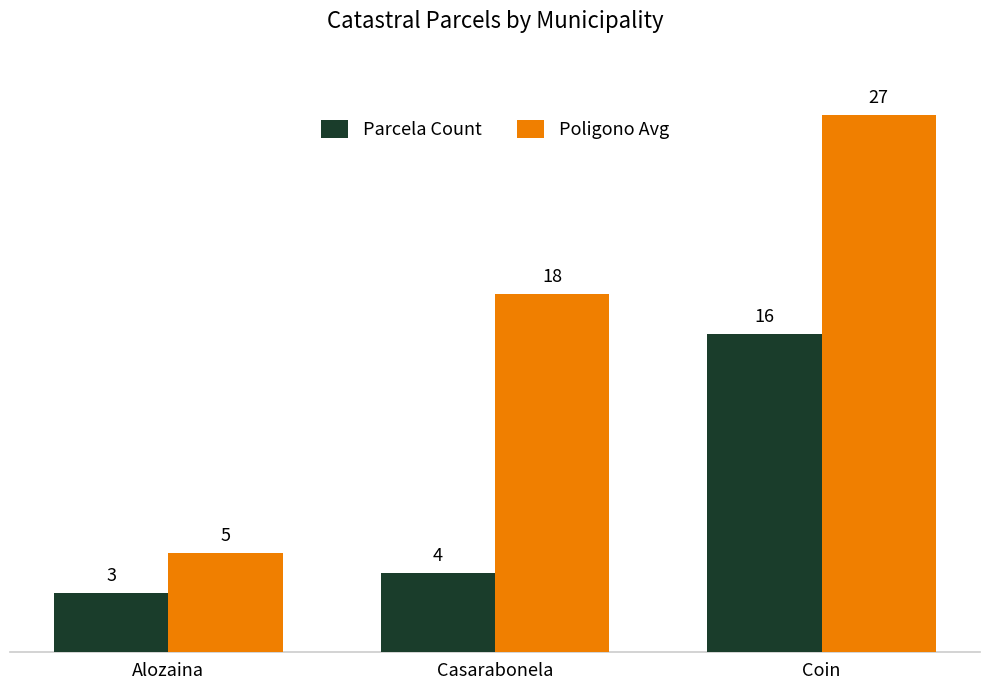

Read the Poligono Avg value at Alozaina.

5